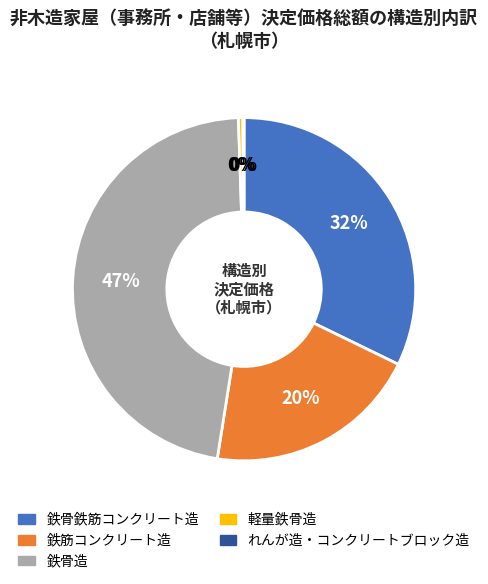

What is the ratio of the value at 鉄筋コンクリート造 to the value at 鉄骨造?

0.4